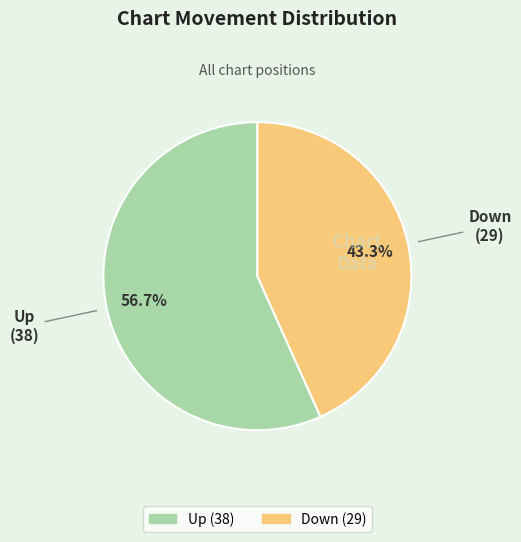

Is there any slice that represents more than half of the pie?

Yes